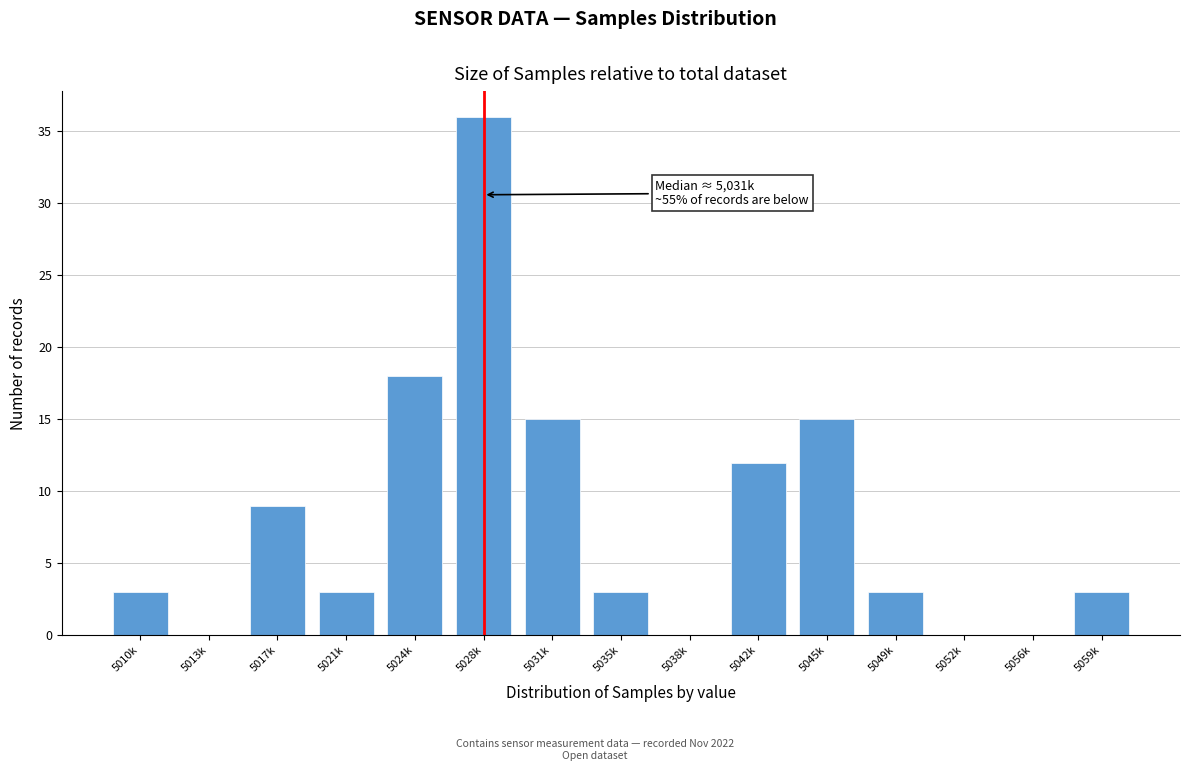

Reading left to right, list all the values displayed in this chart.

5010k=3	5013k=0	5017k=9	5021k=3	5024k=18	5028k=36	5031k=15	5035k=3	5038k=0	5042k=12	5045k=15	5049k=3	5052k=0	5056k=0	5059k=3